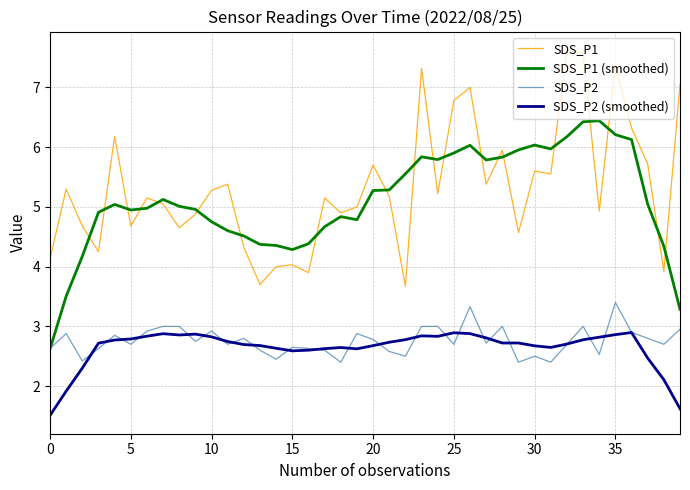

What is the greatest value displayed?

7.6